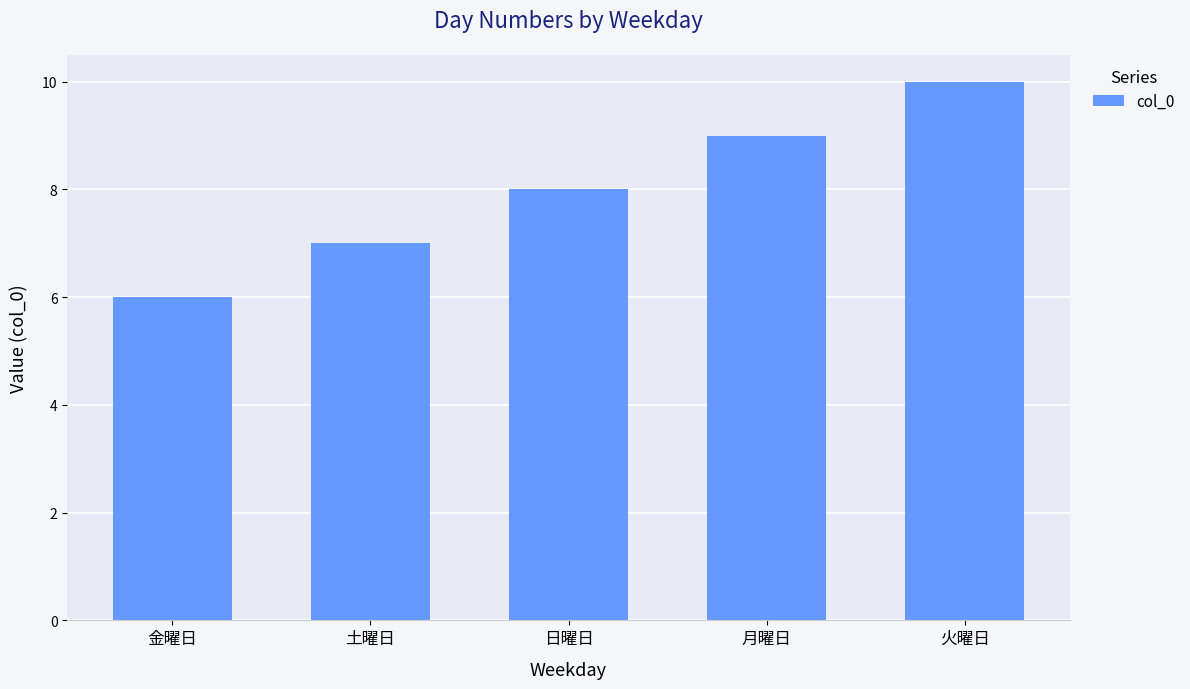

True or false: the data shows 13 at 月曜日.

False